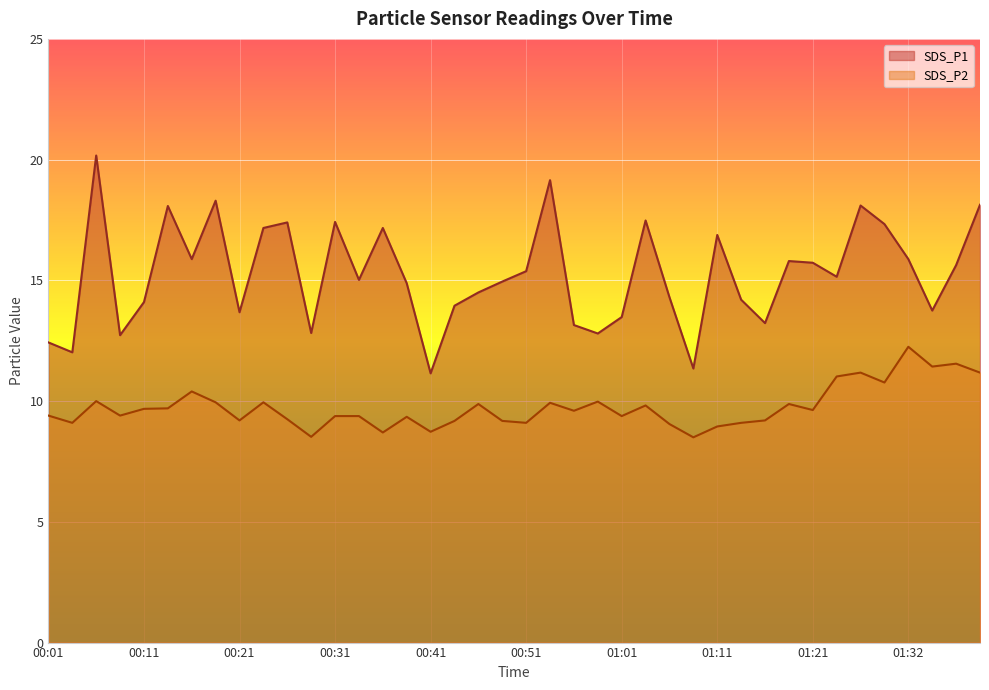

How many distinct data groups are displayed?

2